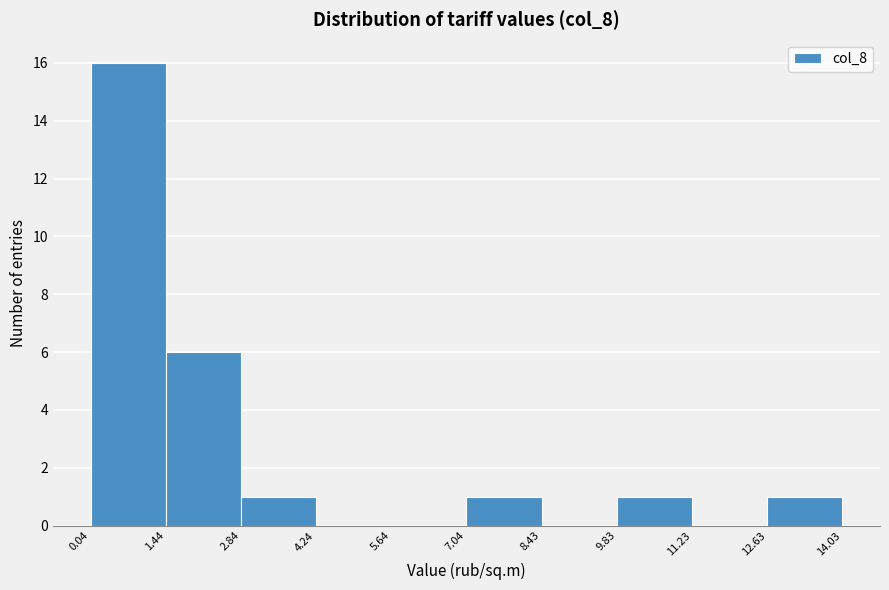

Reading left to right, transcribe this chart: for each bar, give the range it covers on the x-axis and its height. The values are not printed on the chart, so give them approximately, as read against the axis.

0.04 to 1.44: 16
1.44 to 2.84: 6
2.84 to 4.24: 1
4.24 to 5.64: 0
5.64 to 7.04: 0
7.04 to 8.43: 1
8.43 to 9.83: 0
9.83 to 11.23: 1
11.23 to 12.63: 0
12.63 to 14.03: 1